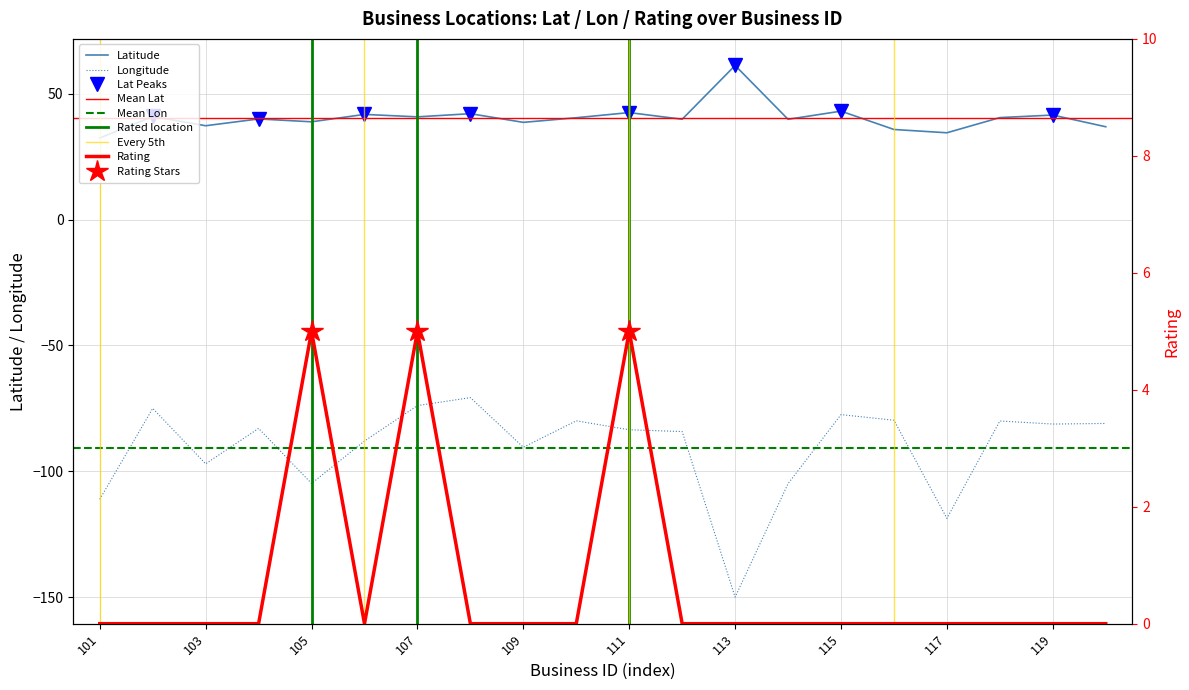

True or false: latitude and rating intersect in this chart.

False